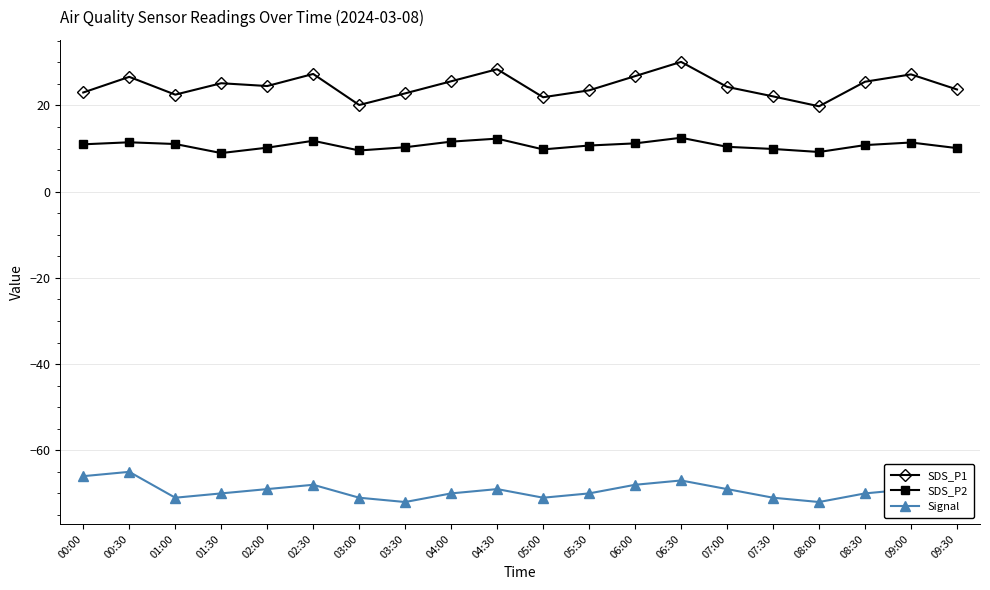

How many lines are shown in the chart?

3